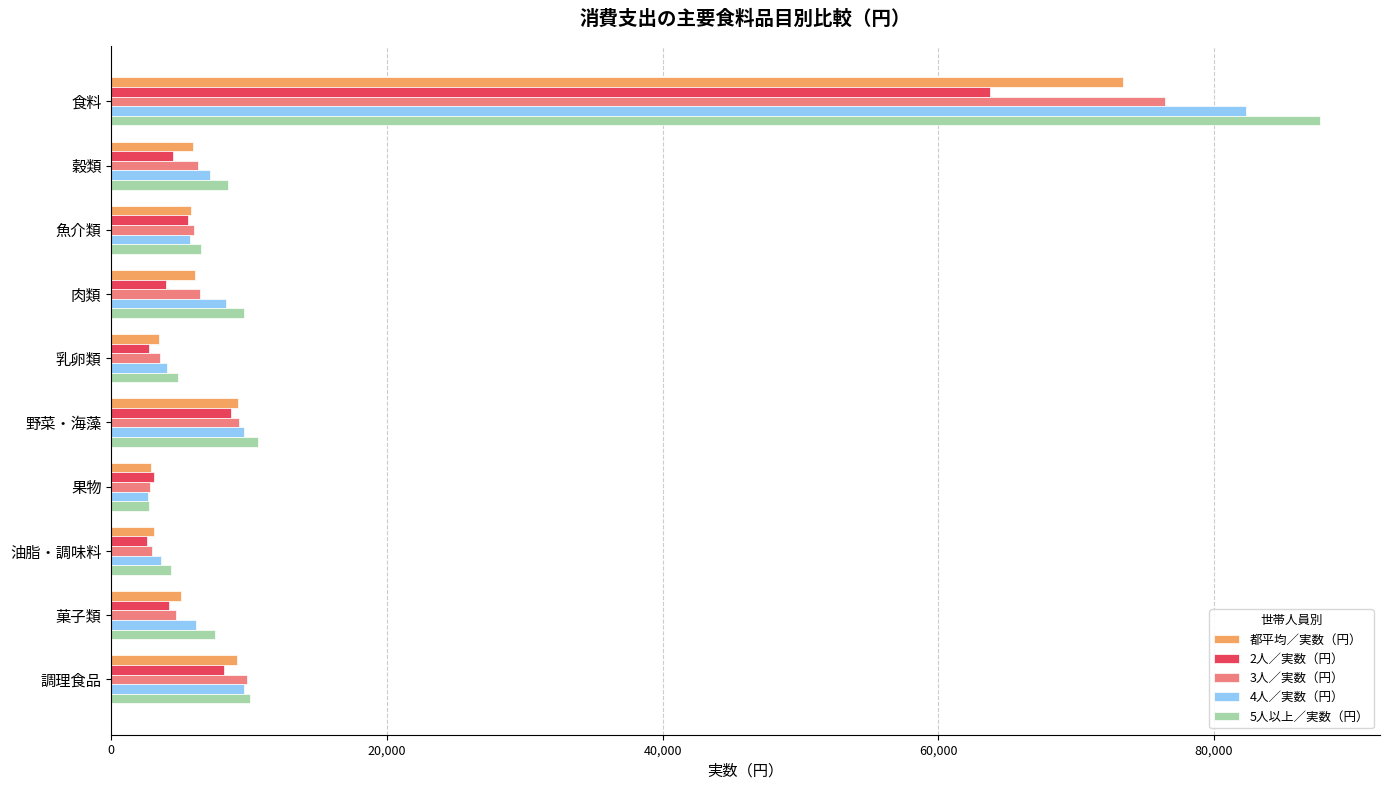

The 3人／実数（円） series shows 2243 at 肉類. True or false?

False